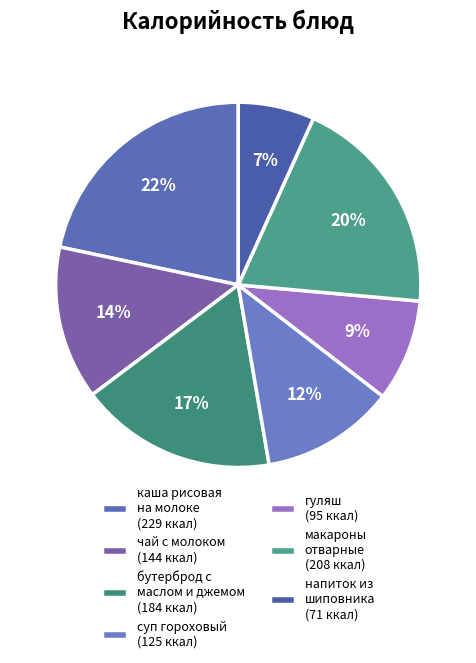

To the nearest percent, what is the average slice percentage?

14%